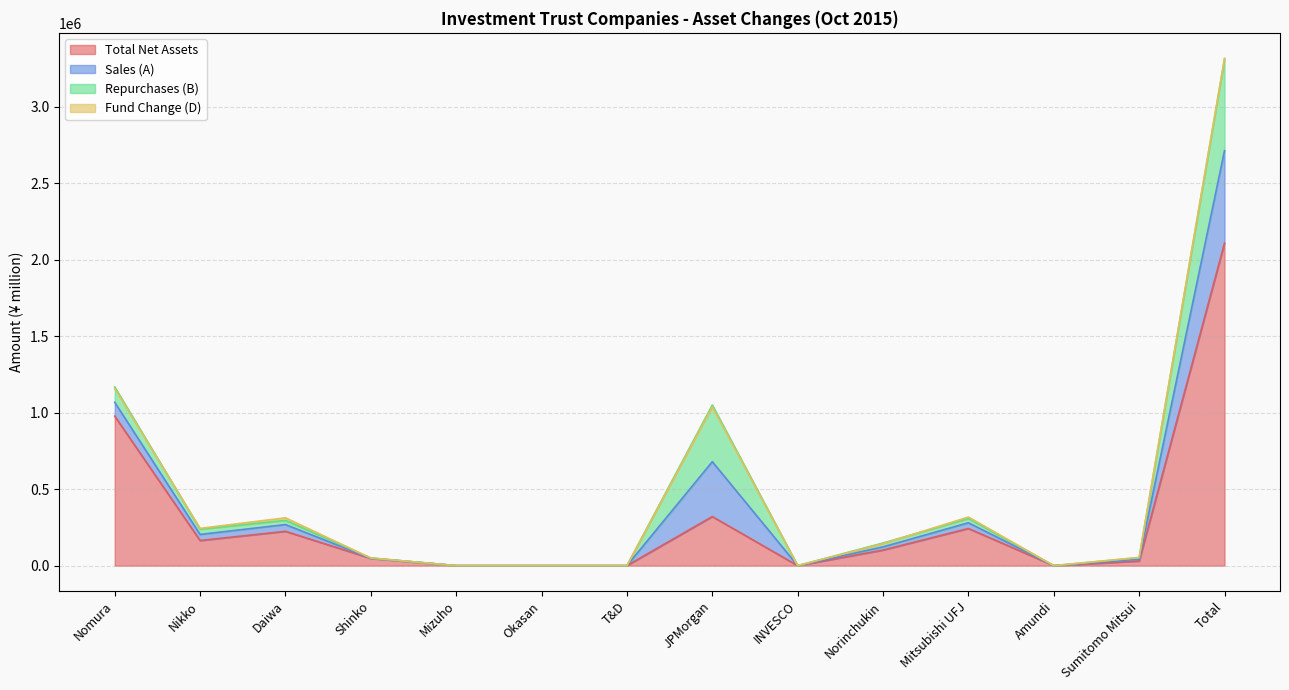

Where is the first local maximum for Total Net Assets?

Daiwa